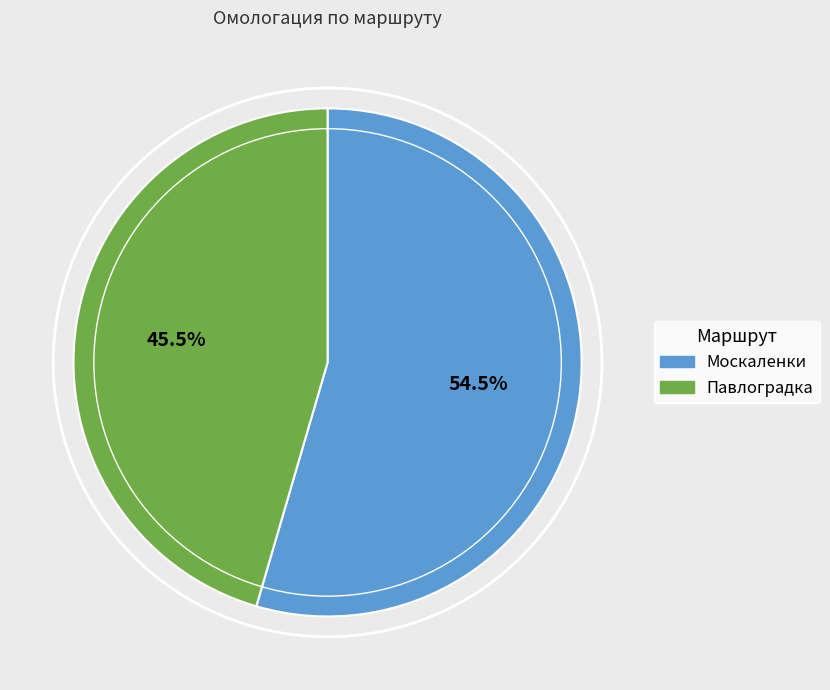

Rank the categories by value from lowest to highest.

Павлоградка, Москаленки